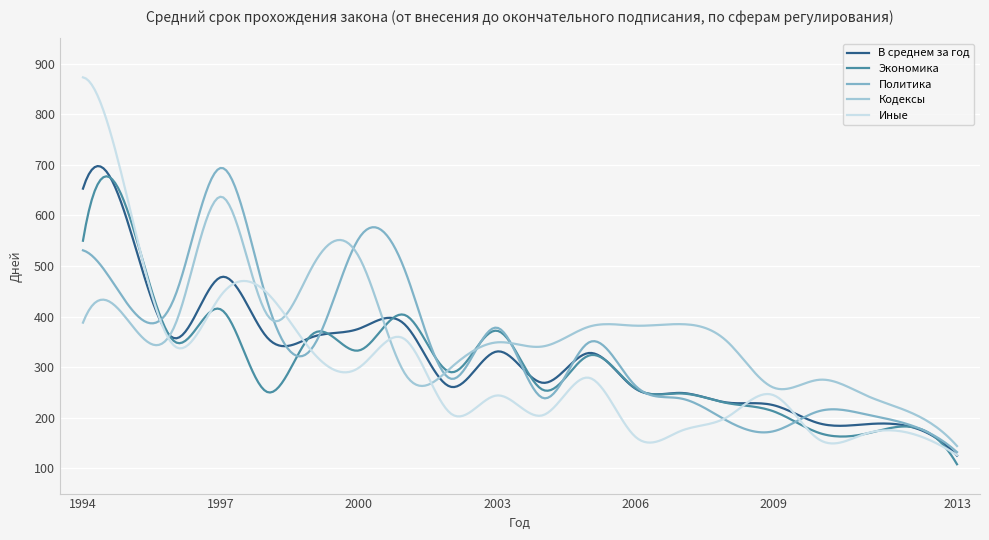

What are all the series names shown in the legend?

В среднем за год, Экономика, Политика, Кодексы, Иные